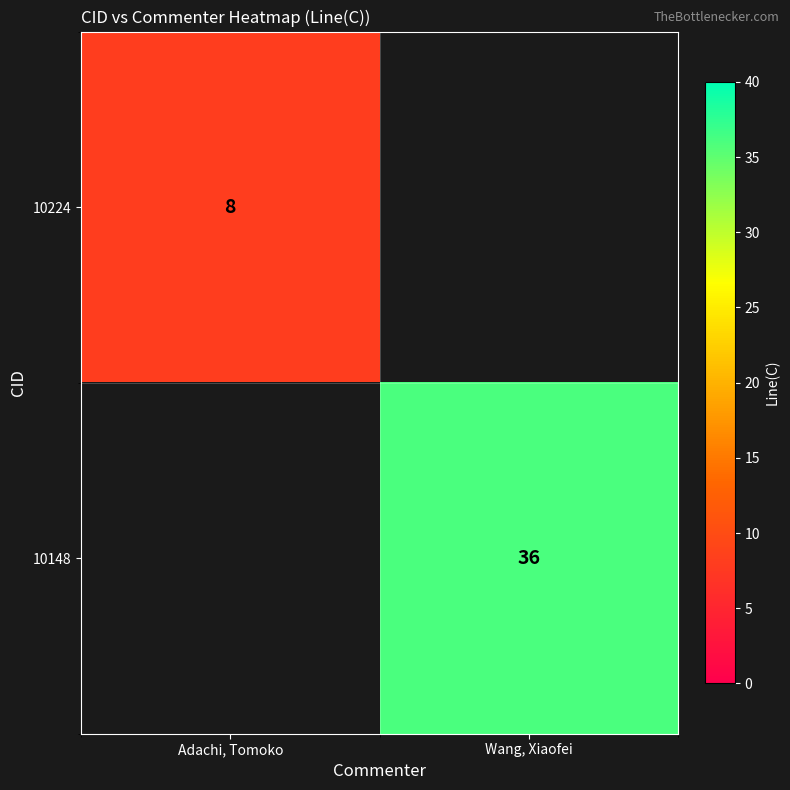

Is it true that 10148 equals 13 at Wang, Xiaofei?

False